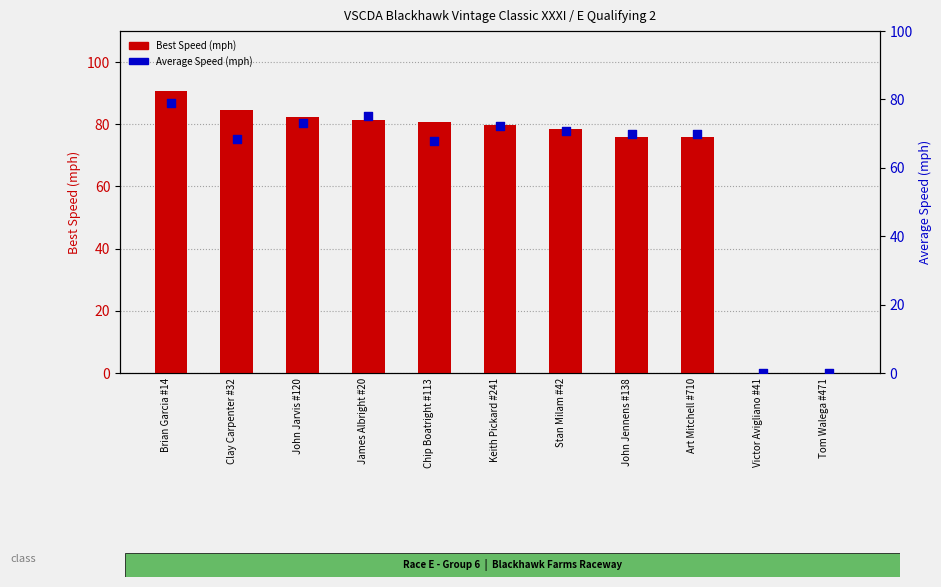

Which series has the largest total across all categories?

Best Speed (mph)